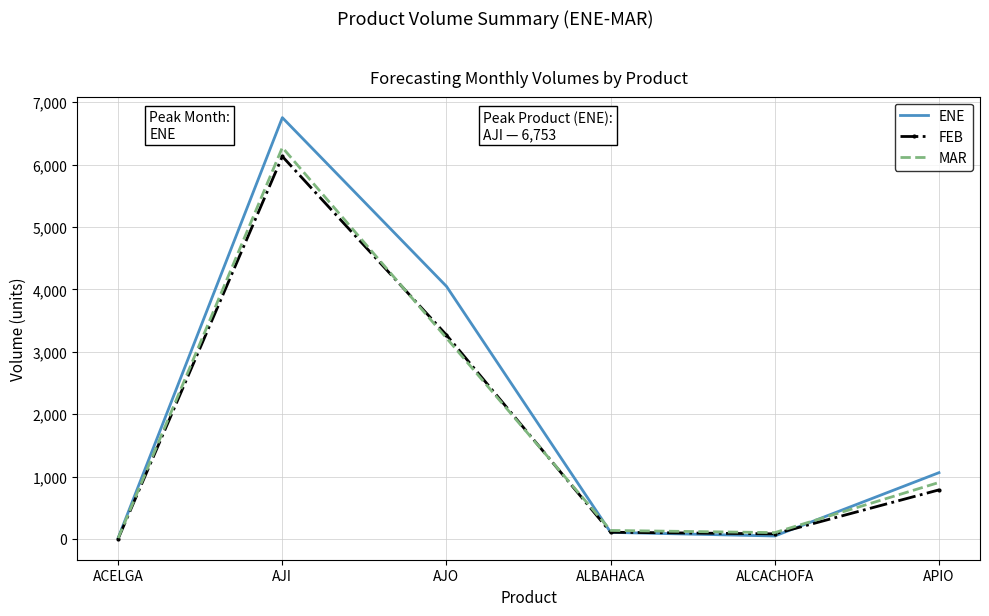

In ENE, how many points are higher than both neighbors (excluding endpoints)?

1